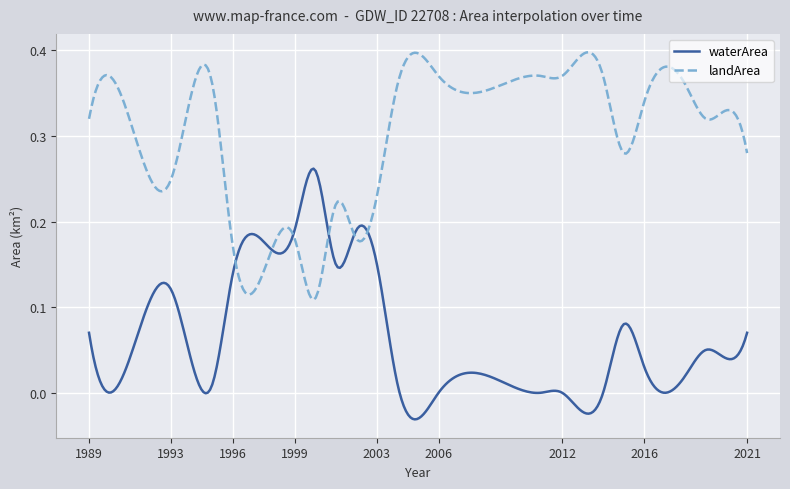

List the series in order of their peak value, lowest first.

waterArea, landArea